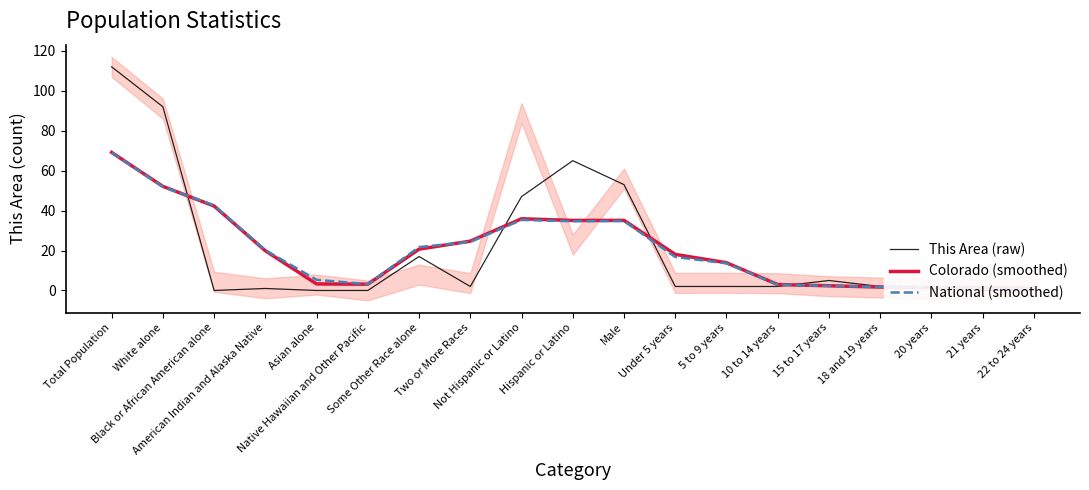

How many times do Colorado (smoothed) and This Area (raw) cross each other?

5